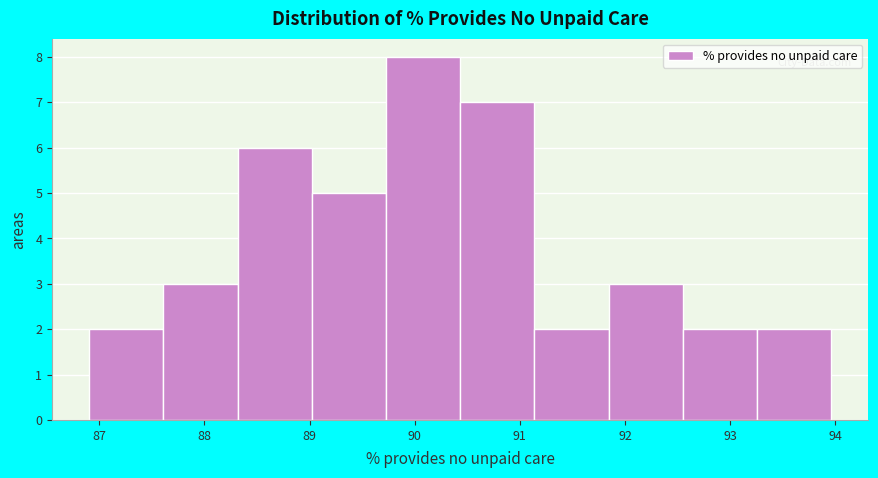

Which range on the x-axis has the tallest bar?

89.7 to 90.4